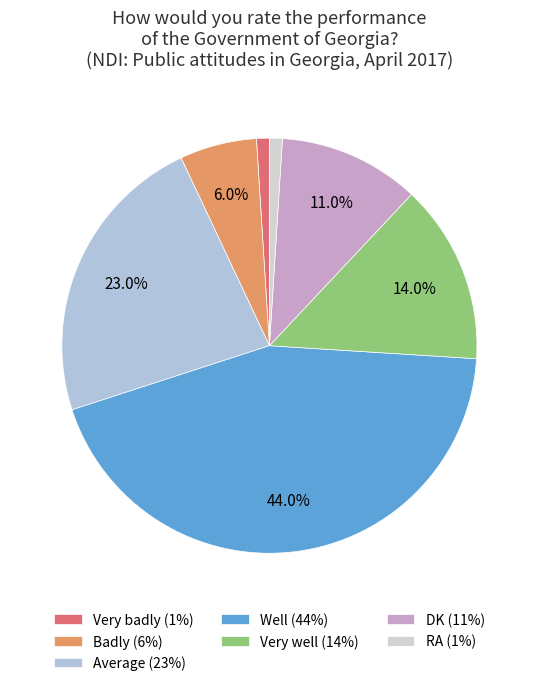

Is Average the majority of the pie?

No